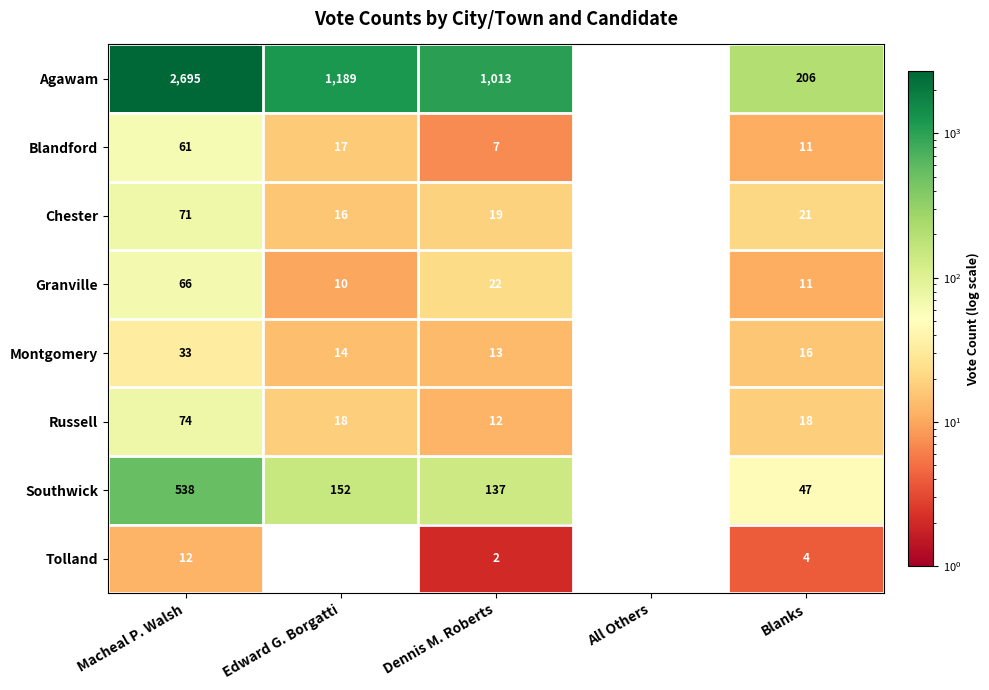

Between Dennis M. Roberts and All Others, which series saw the biggest shift?

Agawam